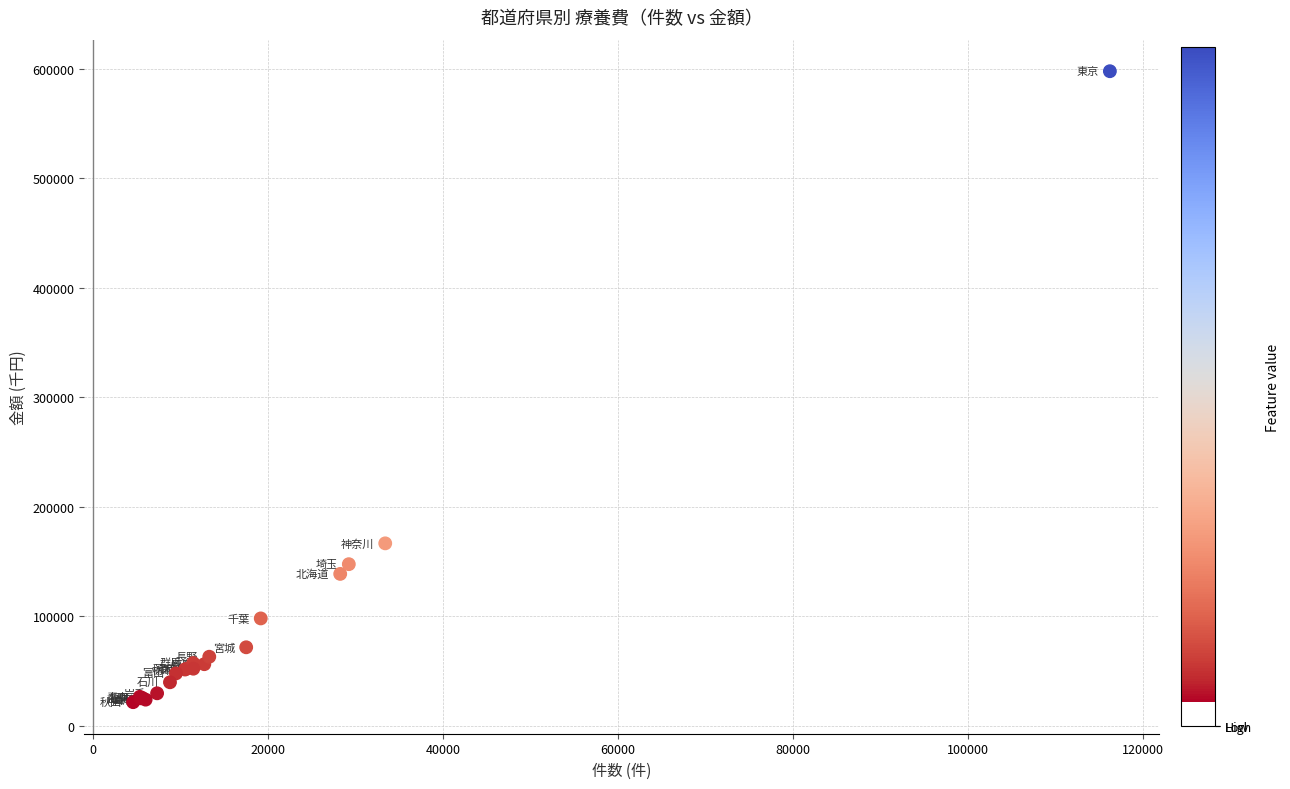

What Y value in the scatter plot is closest to 309748?

166620.4